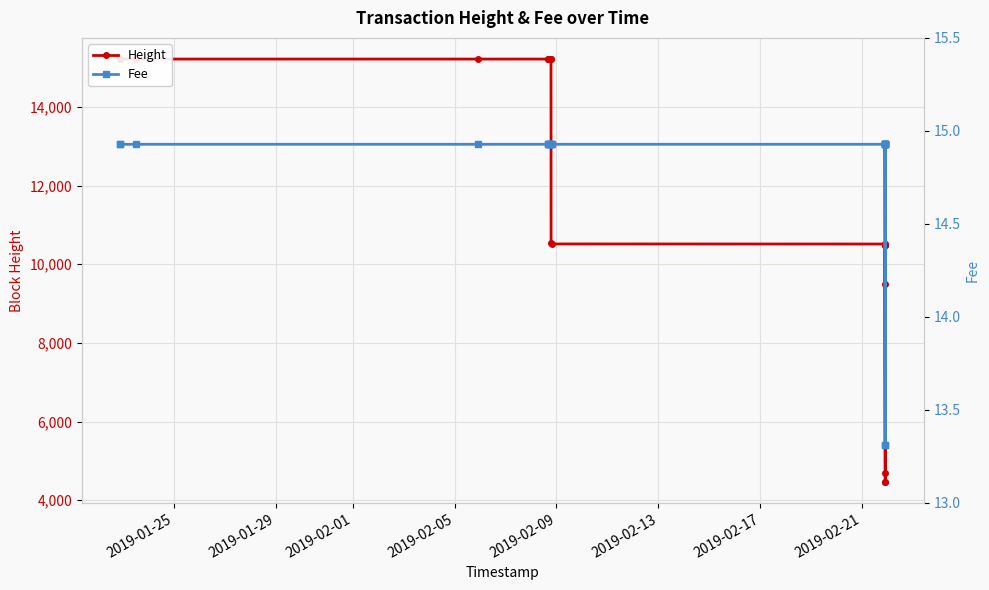

What are all the series names shown in the legend?

Height, Fee